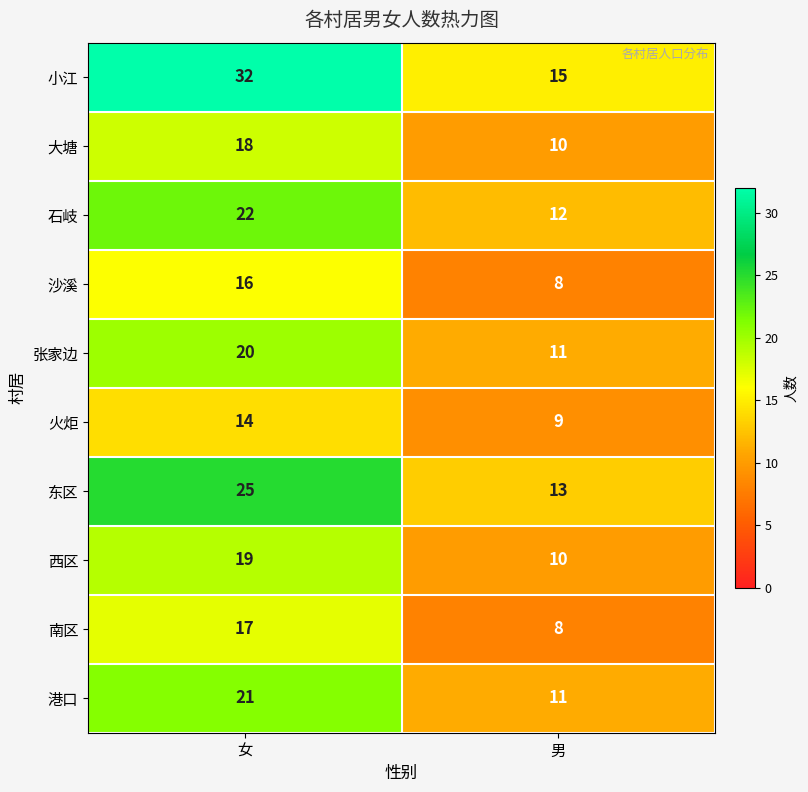

Reading left to right, extract all data points from this chart.

小江: 32	15
大塘: 18	10
石岐: 22	12
沙溪: 16	8
张家边: 20	11
火炬: 14	9
东区: 25	13
西区: 19	10
南区: 17	8
港口: 21	11